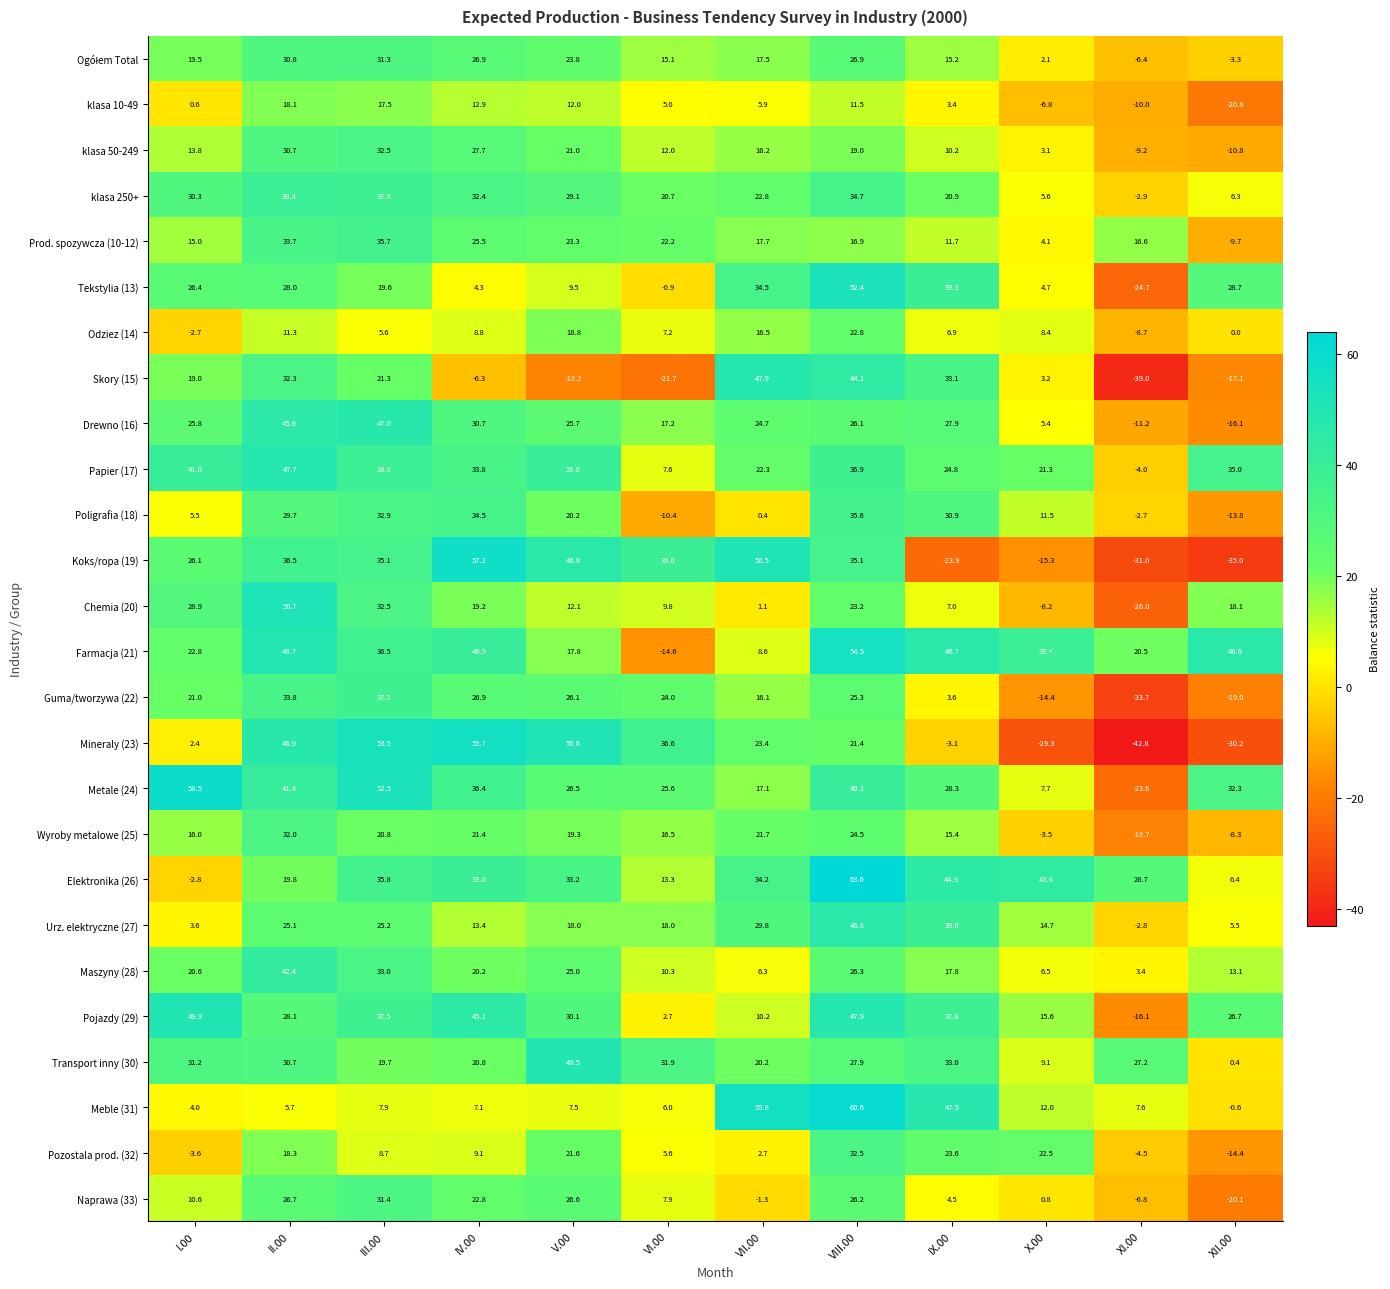

List the labels in order of klasa 50-249 value, largest first.

III.00, II.00, IV.00, V.00, VIII.00, VII.00, I.00, VI.00, IX.00, X.00, XI.00, XII.00